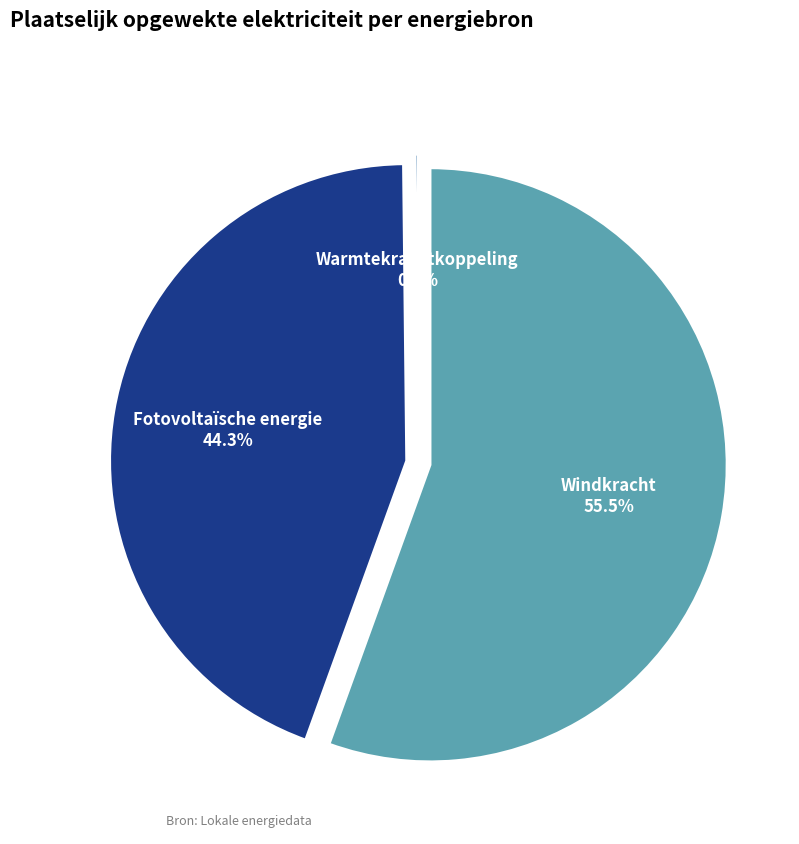

The Windkracht slice represents 45% of the pie. True or false?

False